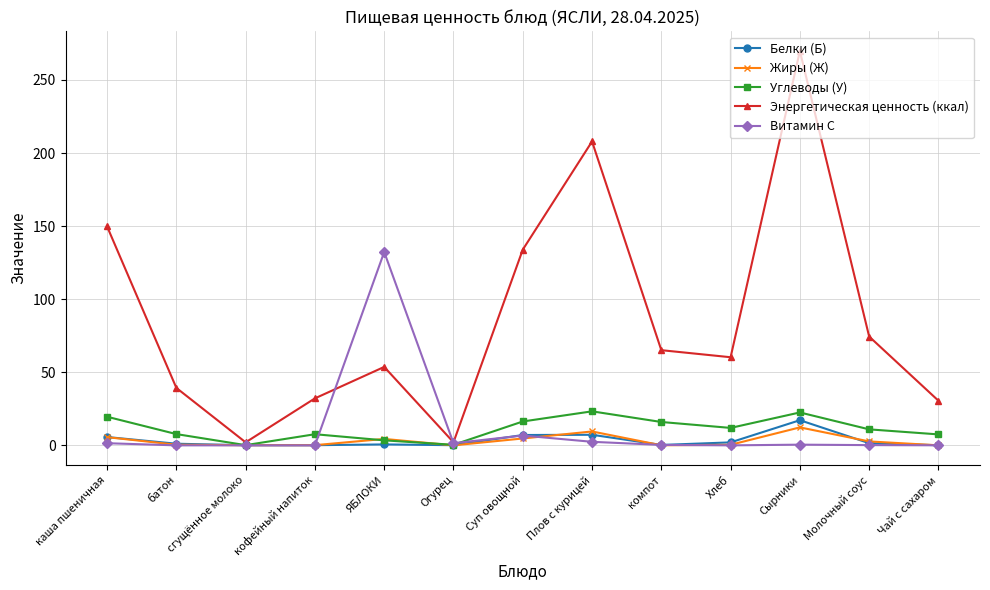

Which series has the widest spread of values?

Энергетическая ценность (ккал)